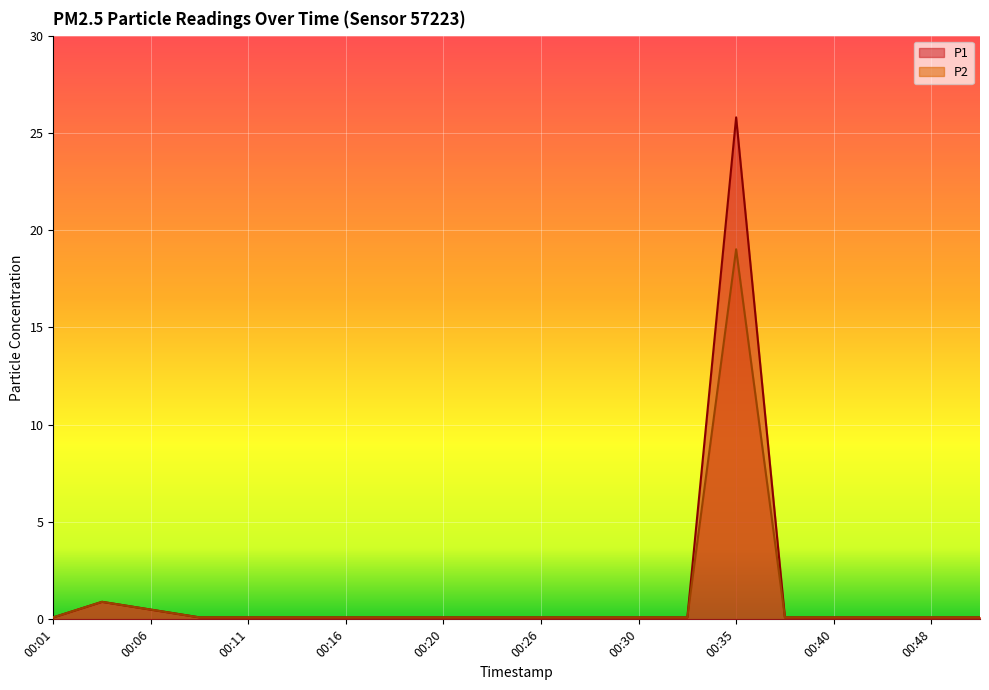

Is the value of P2 at 00:40 greater than the value of P1 at 00:08?

No